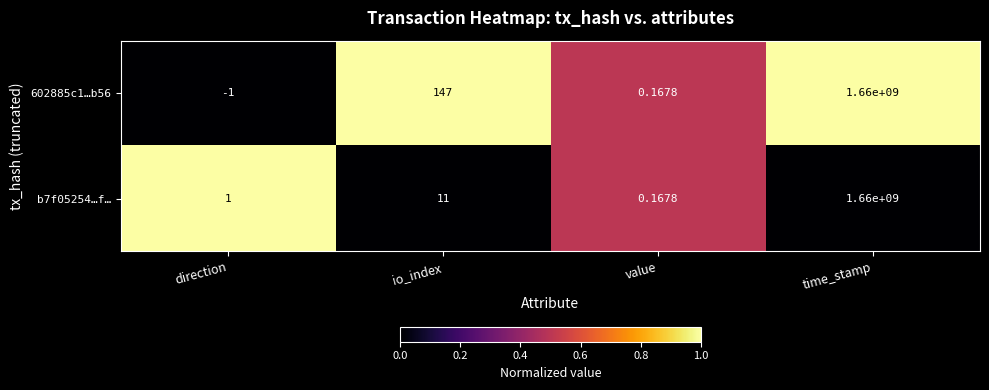

Rank the categories by 602885c1…b56 value from lowest to highest.

direction, value, io_index, time_stamp